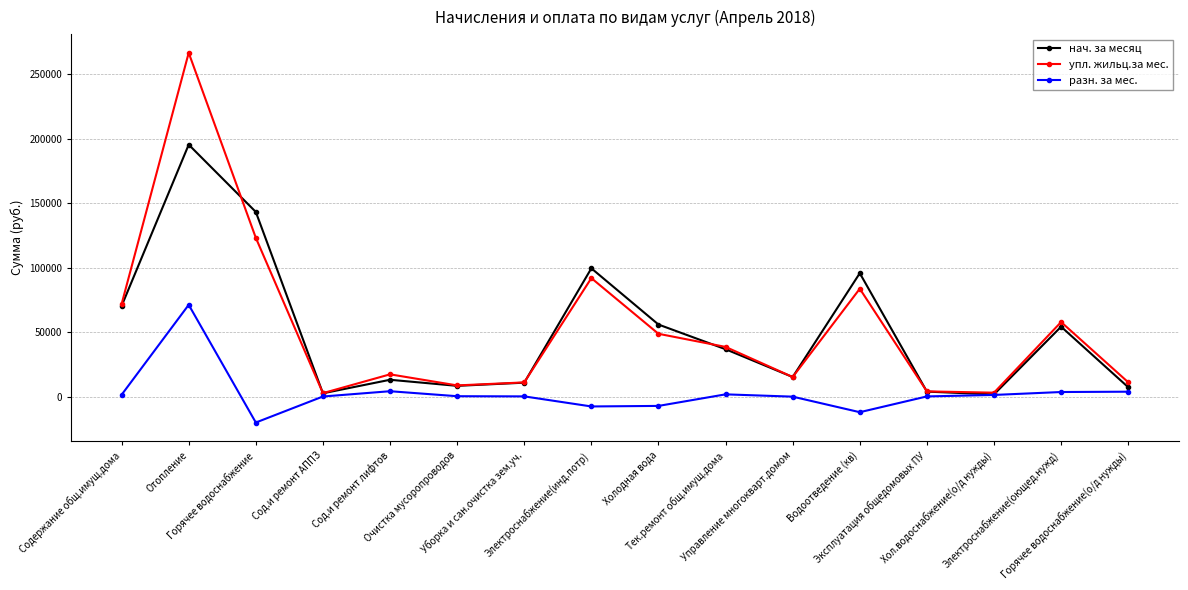

At how many categories does at least one series exceed 154841?

1